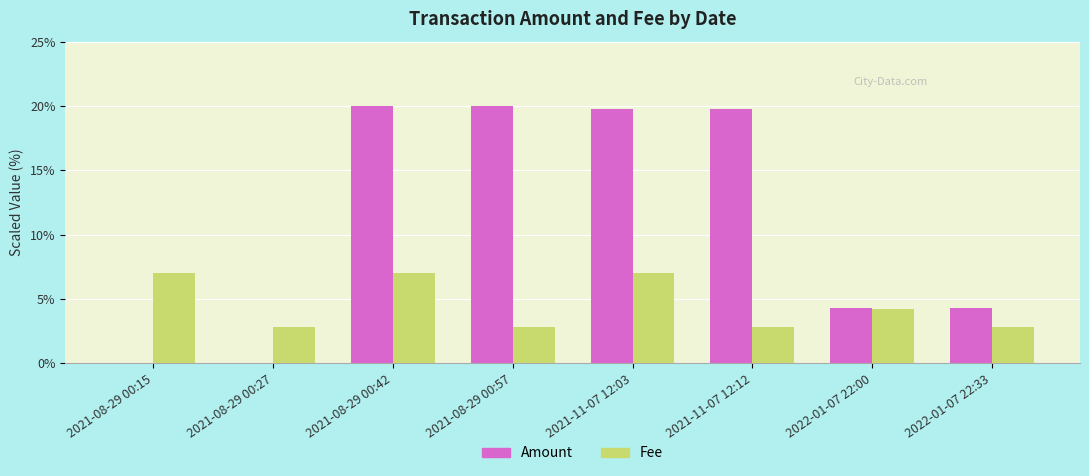

What are all the series names shown in the legend?

Amount, Fee